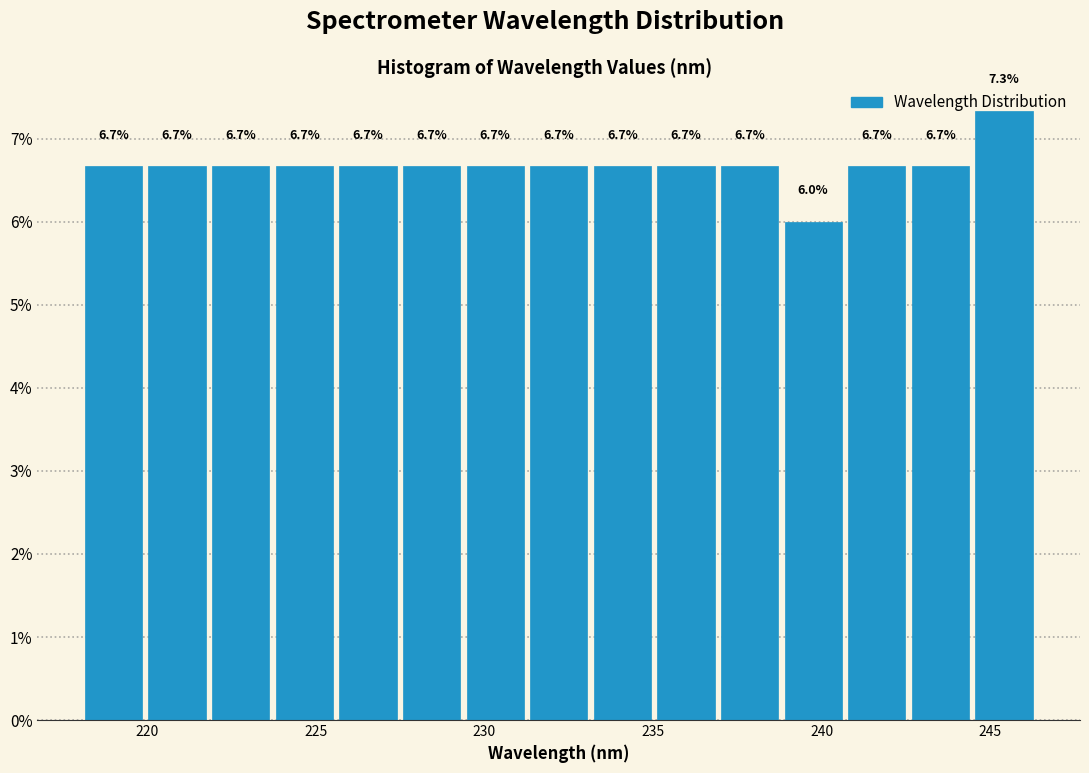

Read against the x-axis, roughly where is the centre of the tallest bar?

245.5